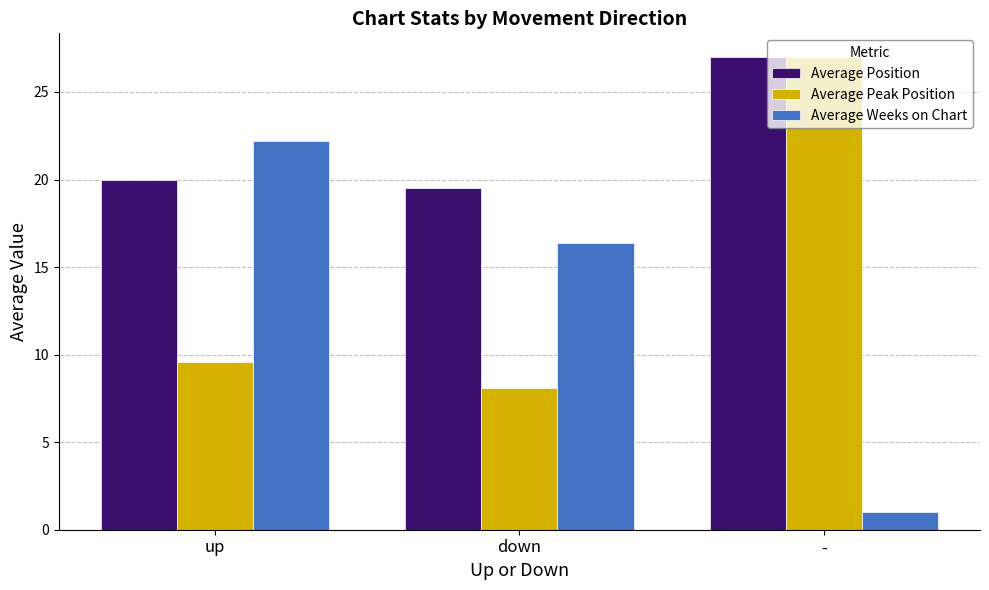

Which series has the widest spread of values?

Average Weeks on Chart